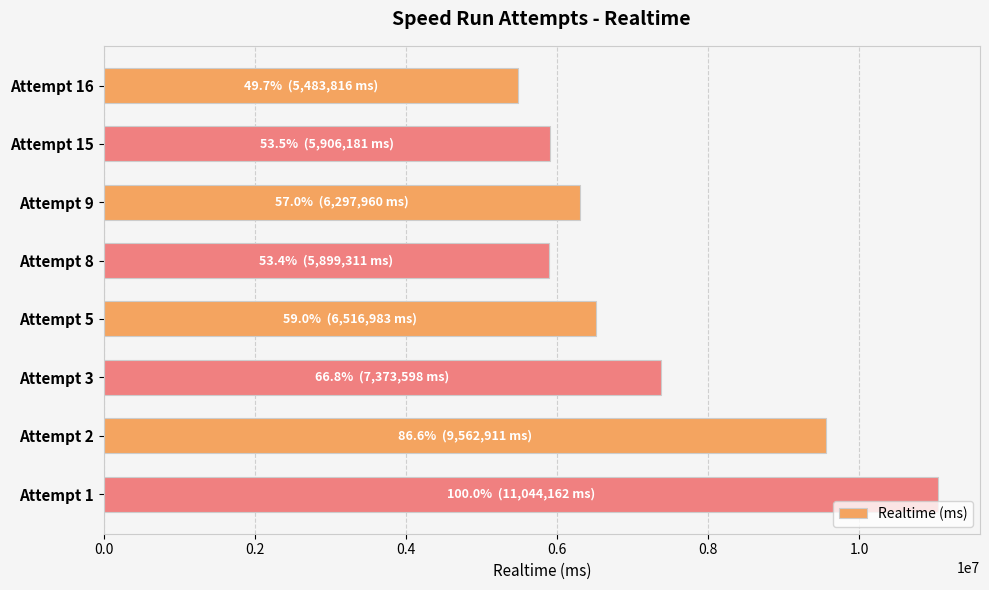

What is the difference between the maximum and minimum values?

5560346